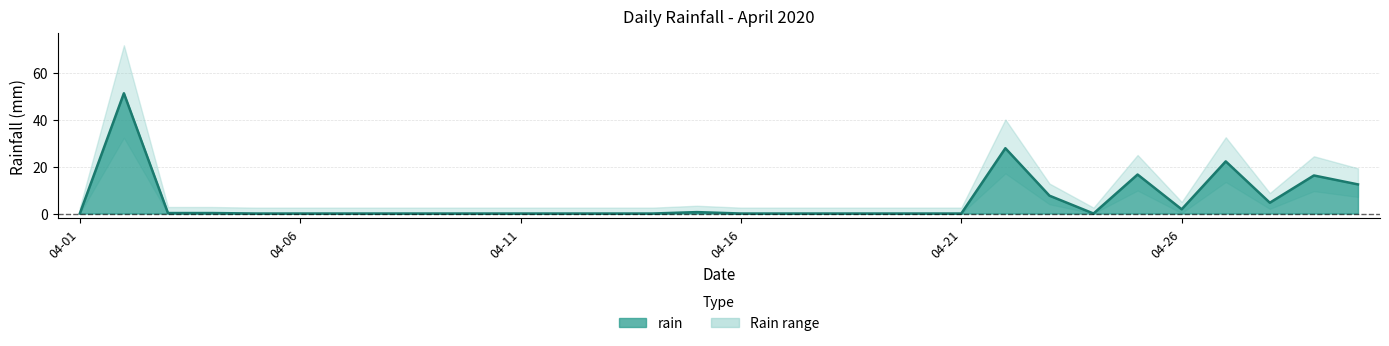

Is it true that the value at 2020-04-18 is 0.0?

True